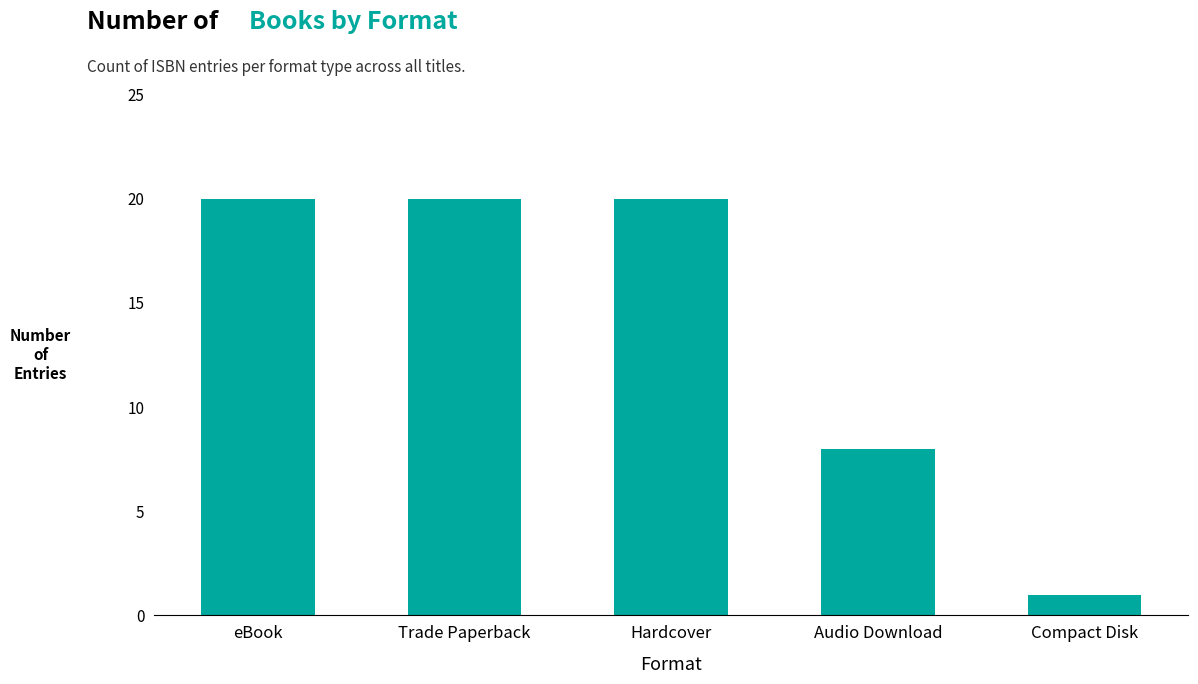

What is the maximum value shown in the chart?

20